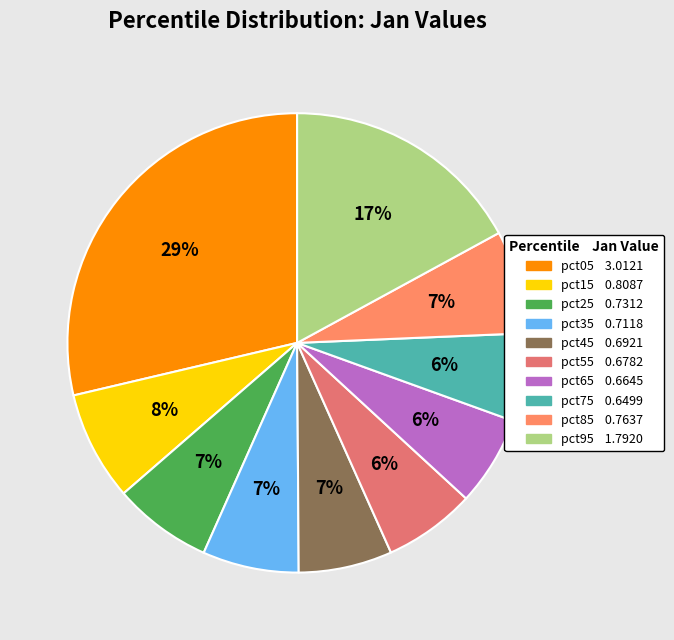

True or false: pct15 accounts for 1% of the total.

False